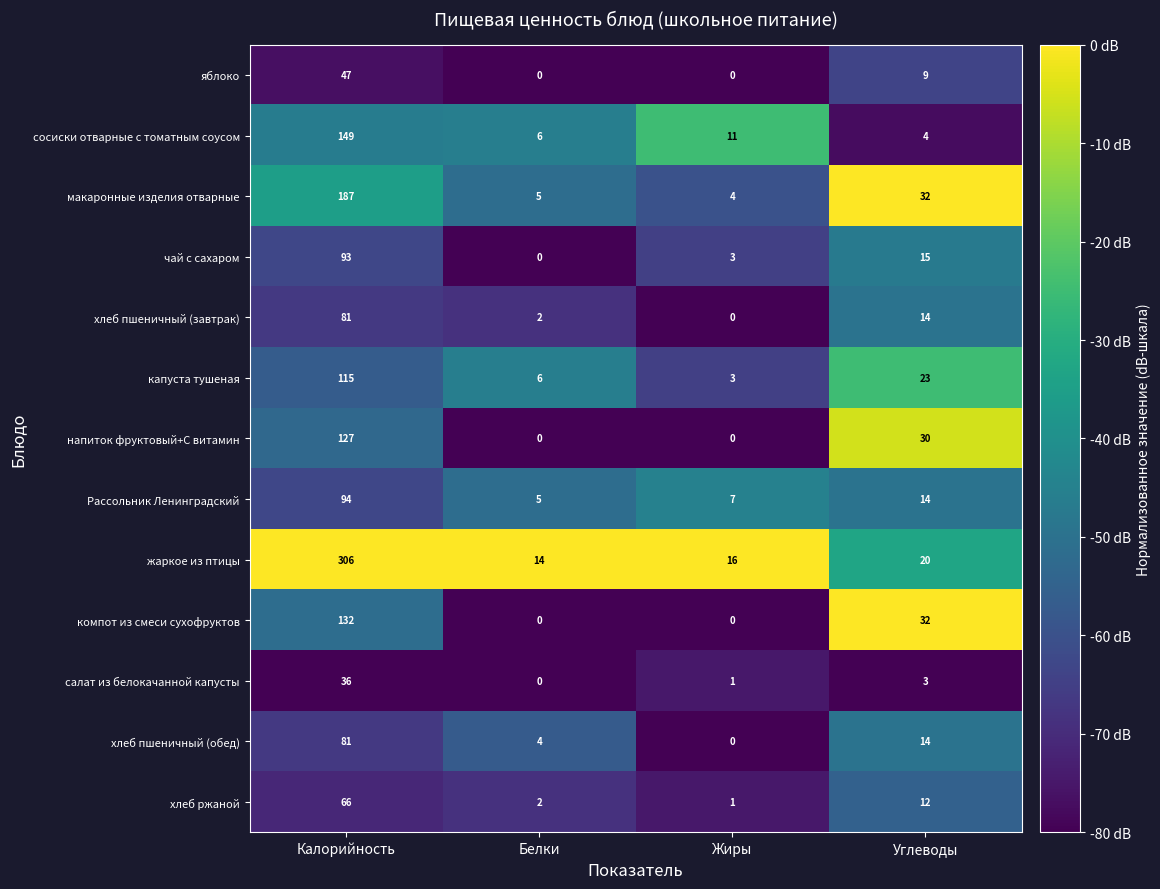

Which series has the widest spread of values?

жаркое из птицы